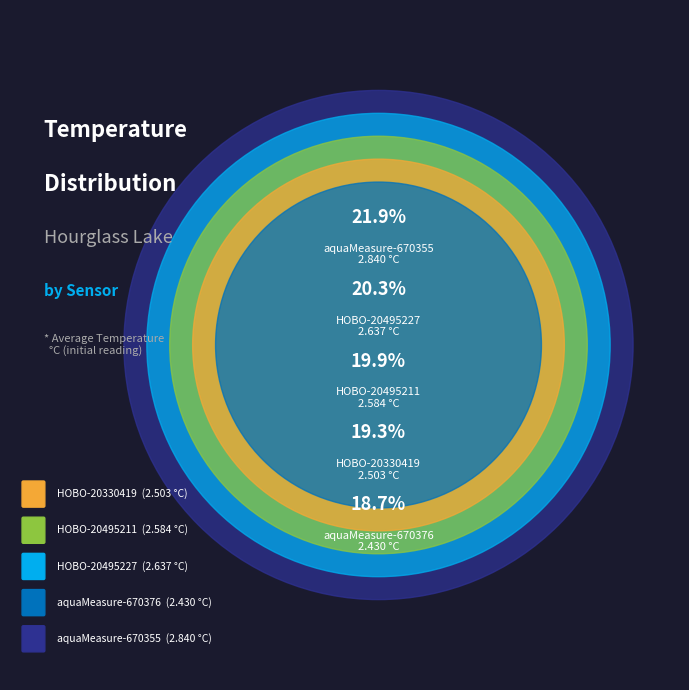

How many slices are in this pie chart?

5